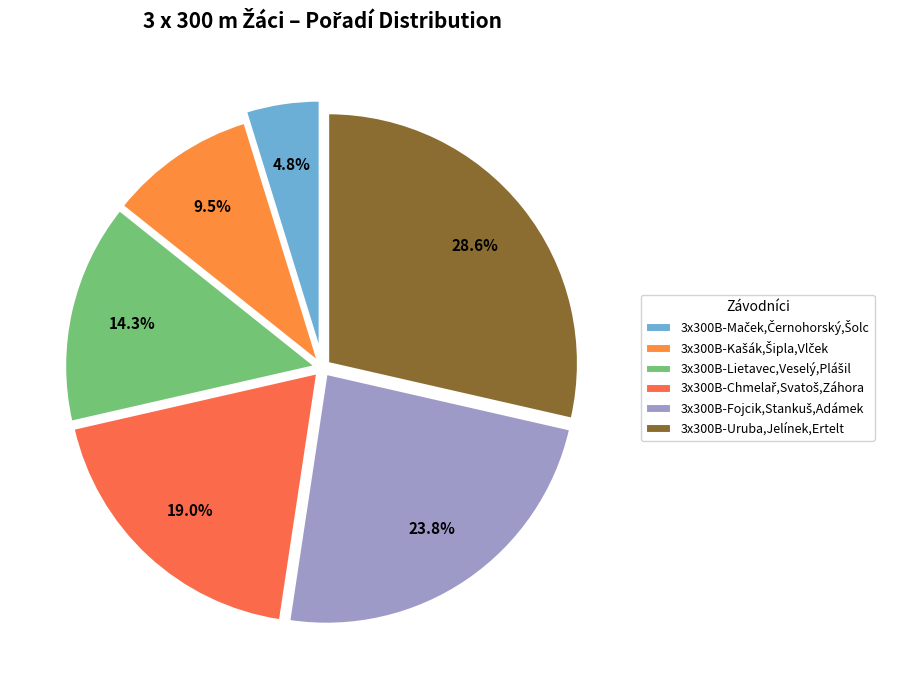

The 3x300B-Fojcik,Stankuš,Adámek slice represents 10% of the pie. True or false?

False